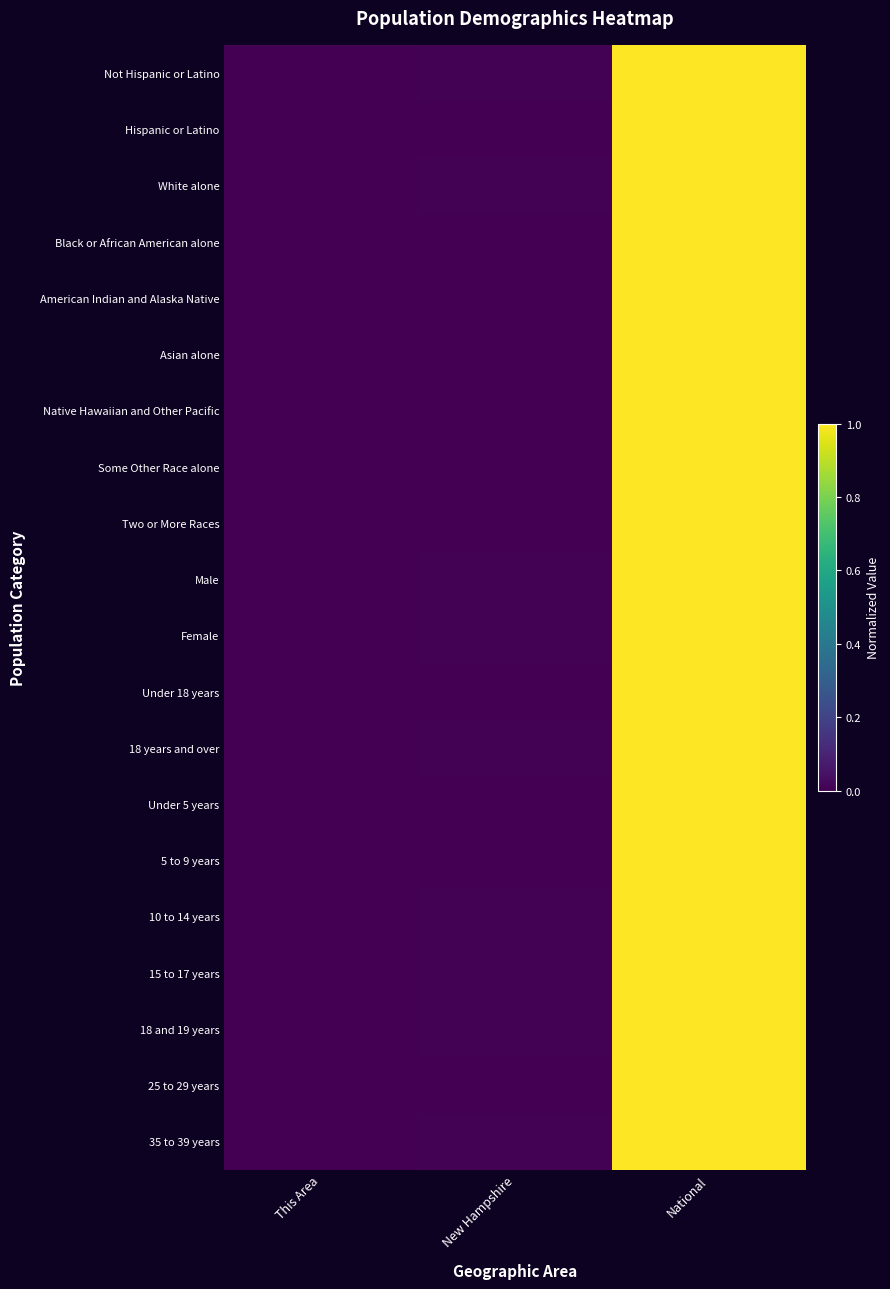

Reading left to right, what are all the values shown in this chart?

Not Hispanic or Latino: This Area=0.0	New Hampshire=0.0	National=1.0
Hispanic or Latino: This Area=0.0	New Hampshire=0.0	National=1.0
White alone: This Area=0.0	New Hampshire=0.0	National=1.0
Black or African American alone: This Area=0.0	New Hampshire=0.0	National=1.0
American Indian and Alaska Native: This Area=0.0	New Hampshire=0.0	National=1.0
Asian alone: This Area=0.0	New Hampshire=0.0	National=1.0
Native Hawaiian and Other Pacific: This Area=0.0	New Hampshire=0.0	National=1.0
Some Other Race alone: This Area=0.0	New Hampshire=0.0	National=1.0
Two or More Races: This Area=0.0	New Hampshire=0.0	National=1.0
Male: This Area=0.0	New Hampshire=0.0	National=1.0
Female: This Area=0.0	New Hampshire=0.0	National=1.0
Under 18 years: This Area=0.0	New Hampshire=0.0	National=1.0
18 years and over: This Area=0.0	New Hampshire=0.0	National=1.0
Under 5 years: This Area=0.0	New Hampshire=0.0	National=1.0
5 to 9 years: This Area=0.0	New Hampshire=0.0	National=1.0
10 to 14 years: This Area=0.0	New Hampshire=0.0	National=1.0
15 to 17 years: This Area=0.0	New Hampshire=0.0	National=1.0
18 and 19 years: This Area=0.0	New Hampshire=0.0	National=1.0
25 to 29 years: This Area=0.0	New Hampshire=0.0	National=1.0
35 to 39 years: This Area=0.0	New Hampshire=0.0	National=1.0